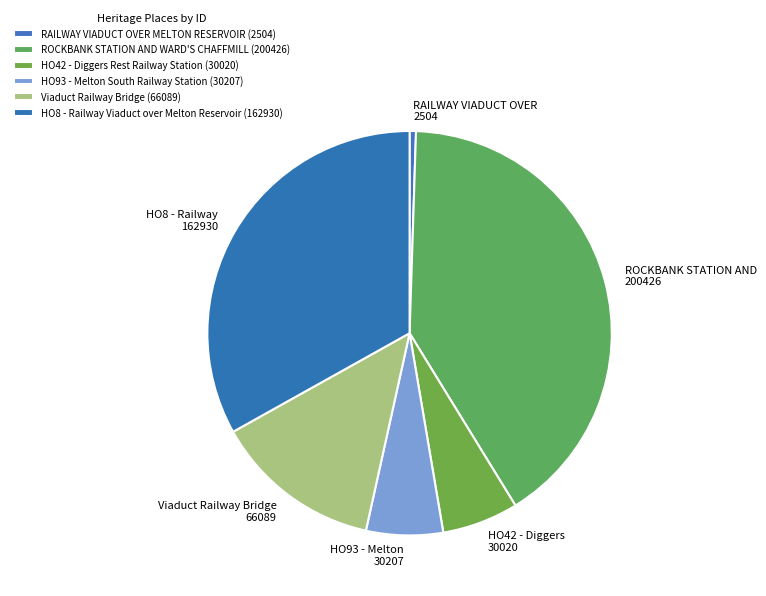

How many segments does this pie chart have?

6